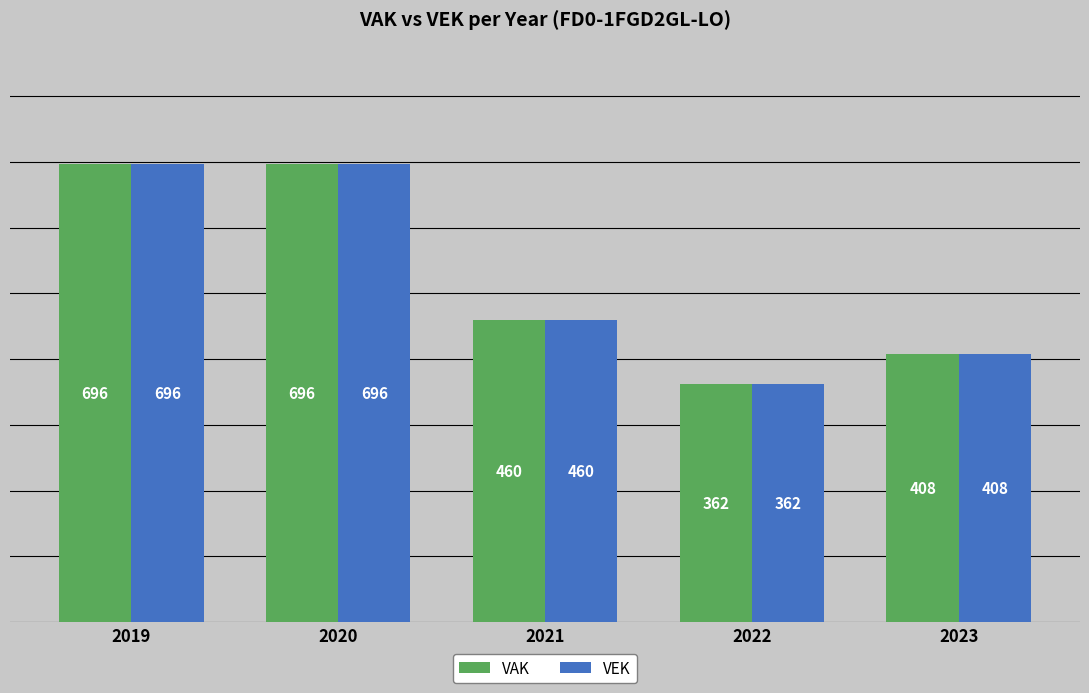

What is the average value of the VAK series?

524